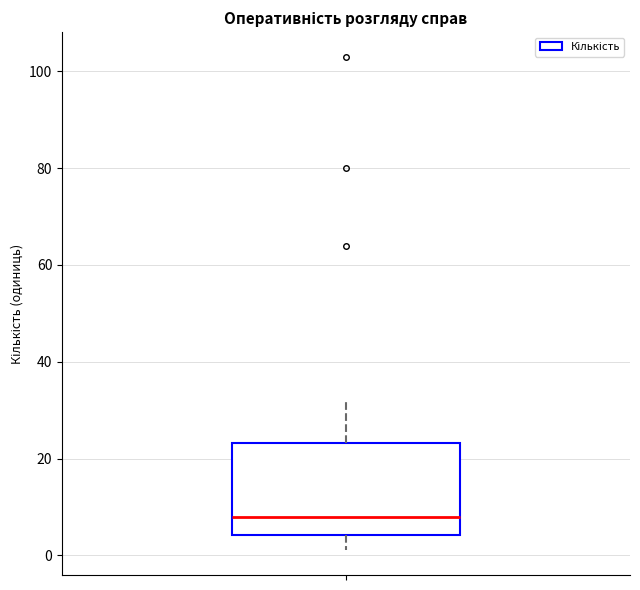

Read this box plot against the y-axis: the position of the median line, the range covered by the box, and the ends of both whiskers. The values are not printed on the chart, so give them approximately, as read against the axis.

median 8, box 4 to 24, whiskers 2 to 32